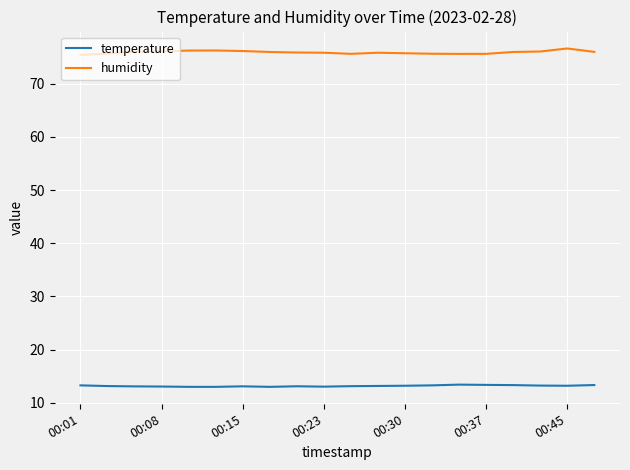

What is the greatest value displayed?

76.6